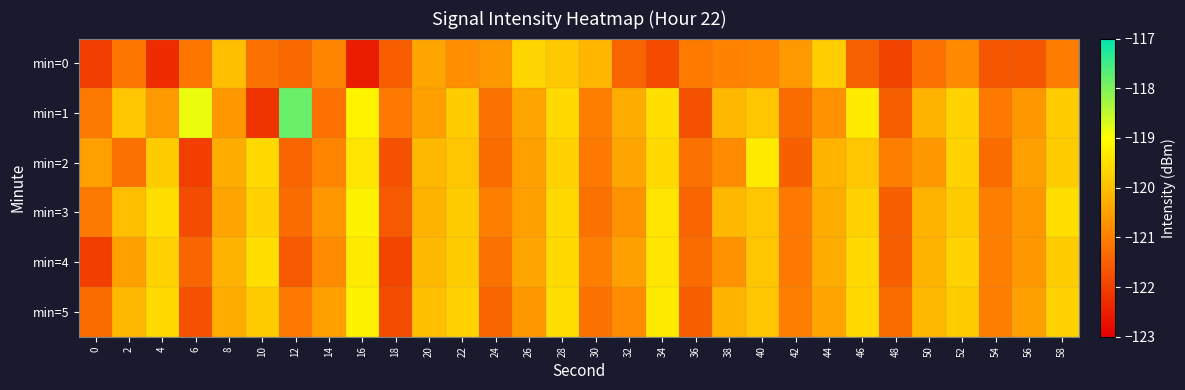

Reading right to left, extract all data points from this chart.

min=0: 58=-121.0	56=-121.6	54=-121.6	52=-120.8	50=-121.2	48=-121.9	46=-121.5	44=-119.8	42=-120.6	40=-120.9	38=-120.9	36=-121.1	34=-121.8	32=-121.4	30=-120.1	28=-119.9	26=-119.6	24=-120.6	22=-120.8	20=-120.4	18=-121.5	16=-122.5	14=-120.9	12=-121.4	10=-121.2	8=-120.0	6=-121.1	4=-122.3	2=-121.1	0=-122.0
min=1: 58=-119.8	56=-120.6	54=-121.1	52=-119.7	50=-120.2	48=-121.5	46=-119.3	44=-120.7	42=-121.3	40=-119.9	38=-120.1	36=-121.7	34=-119.5	32=-120.3	30=-121.0	28=-119.6	26=-120.4	24=-121.2	22=-119.8	20=-120.5	18=-121.1	16=-119.2	14=-121.2	12=-117.8	10=-122.2	8=-120.6	6=-118.9	4=-120.6	2=-119.9	0=-121.1
min=2: 58=-119.8	56=-120.5	54=-121.3	52=-119.7	50=-120.6	48=-121.0	46=-119.9	44=-120.2	42=-121.5	40=-119.3	38=-120.8	36=-121.2	34=-119.6	32=-120.4	30=-121.1	28=-119.7	26=-120.5	24=-121.3	22=-119.9	20=-120.1	18=-121.7	16=-119.4	14=-120.9	12=-121.4	10=-119.6	8=-120.3	6=-122.0	4=-119.8	2=-121.2	0=-120.5
min=3: 58=-119.5	56=-120.6	54=-121.0	52=-119.8	50=-120.2	48=-121.5	46=-119.7	44=-120.3	42=-121.1	40=-119.9	38=-120.1	36=-121.4	34=-119.4	32=-120.7	30=-121.2	28=-119.6	26=-120.5	24=-121.0	22=-119.8	20=-120.2	18=-121.6	16=-119.2	14=-120.6	12=-121.3	10=-119.7	8=-120.4	6=-121.8	4=-119.5	2=-120.0	0=-121.1
min=4: 58=-119.8	56=-120.6	54=-121.0	52=-119.7	50=-120.2	48=-121.5	46=-119.6	44=-120.3	42=-121.1	40=-119.9	38=-120.7	36=-121.3	34=-119.4	32=-120.5	30=-121.0	28=-119.6	26=-120.4	24=-121.2	22=-119.8	20=-120.1	18=-121.9	16=-119.3	14=-120.8	12=-121.6	10=-119.5	8=-120.2	6=-121.4	4=-119.7	2=-120.5	0=-122.0
min=5: 58=-119.7	56=-120.5	54=-121.0	52=-119.8	50=-120.1	48=-121.3	46=-119.6	44=-120.4	42=-121.0	40=-119.9	38=-120.2	36=-121.5	34=-119.3	32=-120.8	30=-121.2	28=-119.5	26=-120.6	24=-121.4	22=-119.7	20=-120.0	18=-121.8	16=-119.2	14=-120.5	12=-121.1	10=-119.8	8=-120.3	6=-121.7	4=-119.6	2=-120.1	0=-121.3